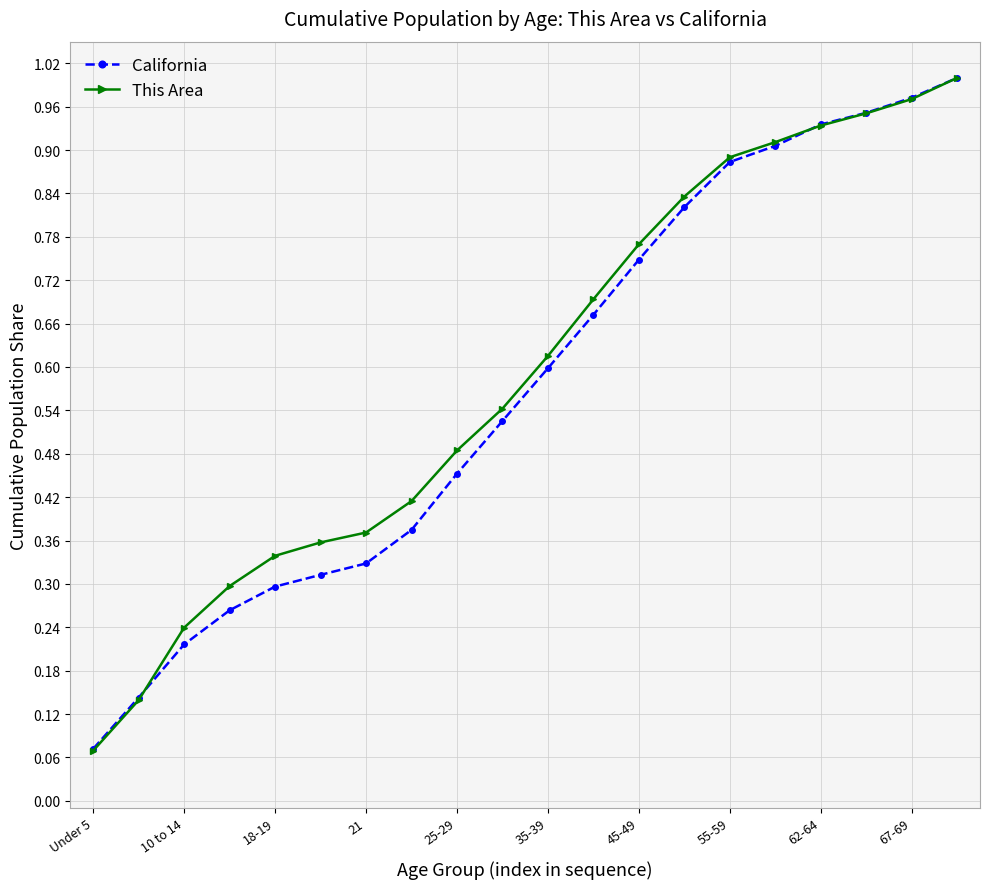

How many distinct data groups are displayed?

2